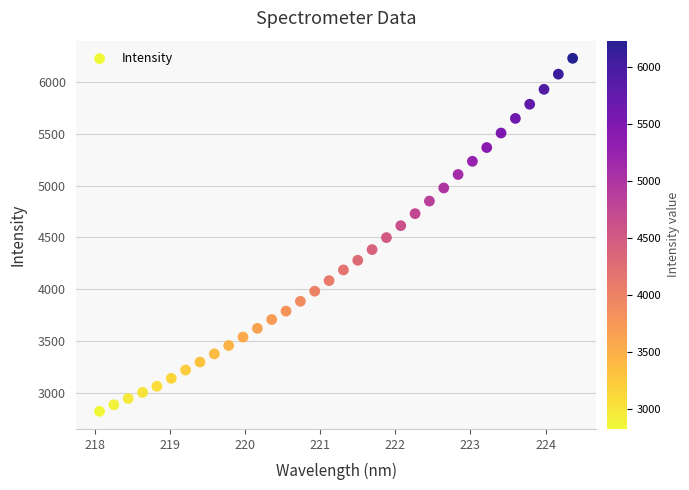

What is the range of Y values (max minus min)?

3404.9